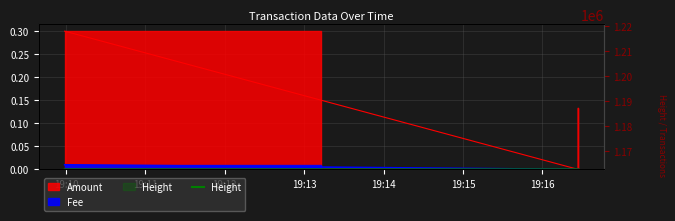

Between 2023-07-01 19:16:27 and 2023-07-01 19:16:27, which series saw the biggest shift?

Amount